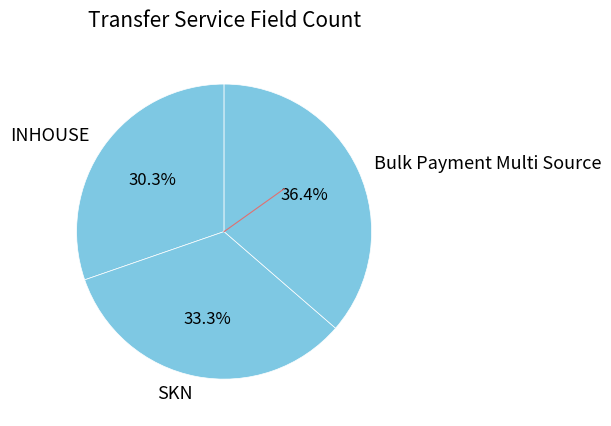

Between SKN and INHOUSE, which is larger?

SKN